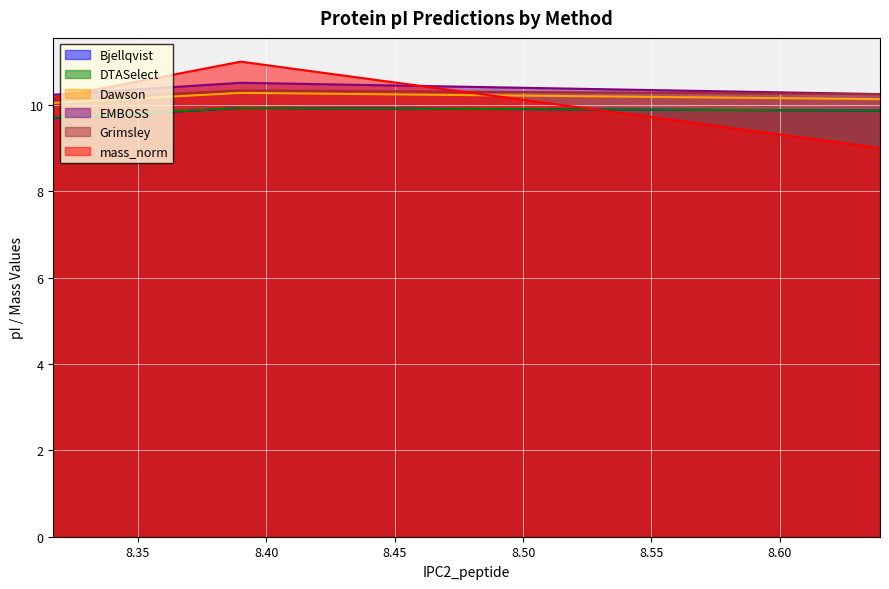

At which label is EMBOSS closest to 10?

8.317